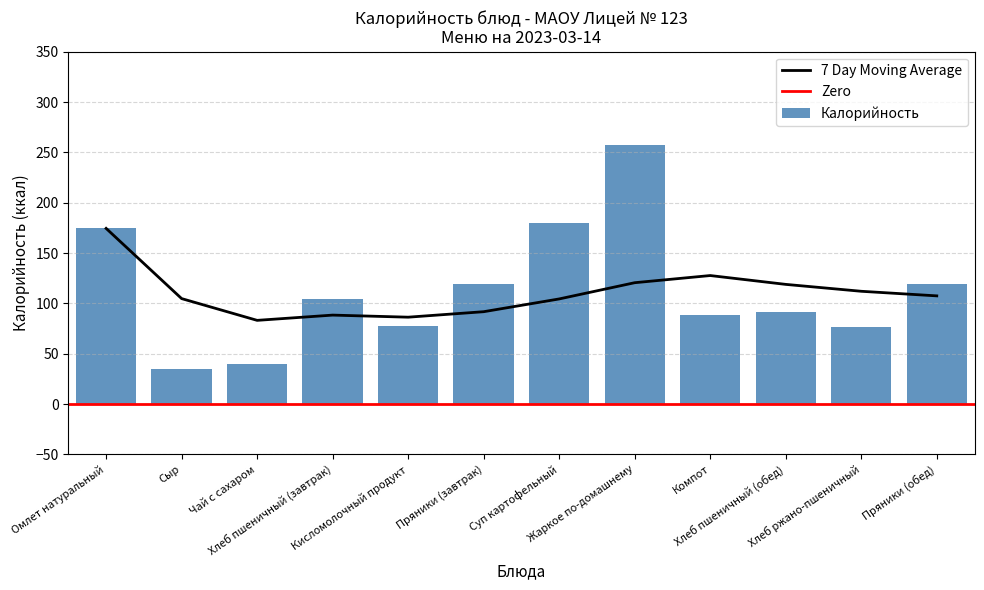

Reading left to right, extract all data points from this chart.

Калорийность: 174.5	35.0	39.9	104.0	78.0	119.0	179.6	257.8	88.7	91.0	77.0	119.0
7 Day Moving Average: 174.5	104.7	83.1	88.3	86.3	91.7	104.4	120.5	127.6	118.9	112.0	107.5